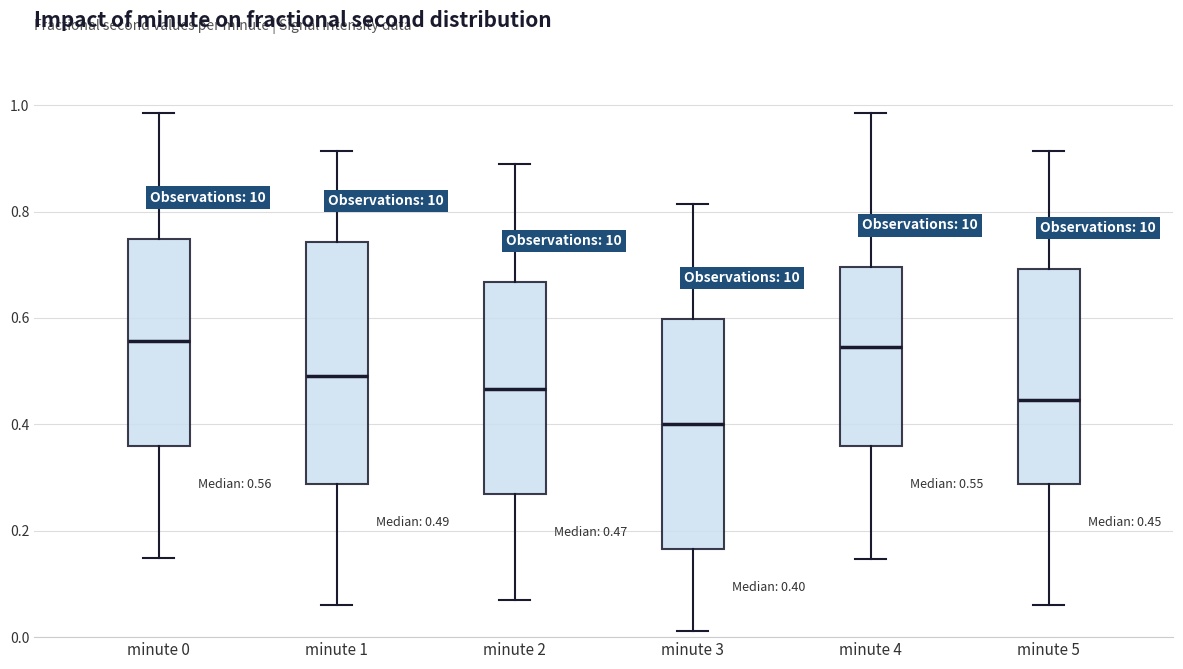

Comparing the boxes themselves (not the whiskers), which one is the tallest?

minute 1